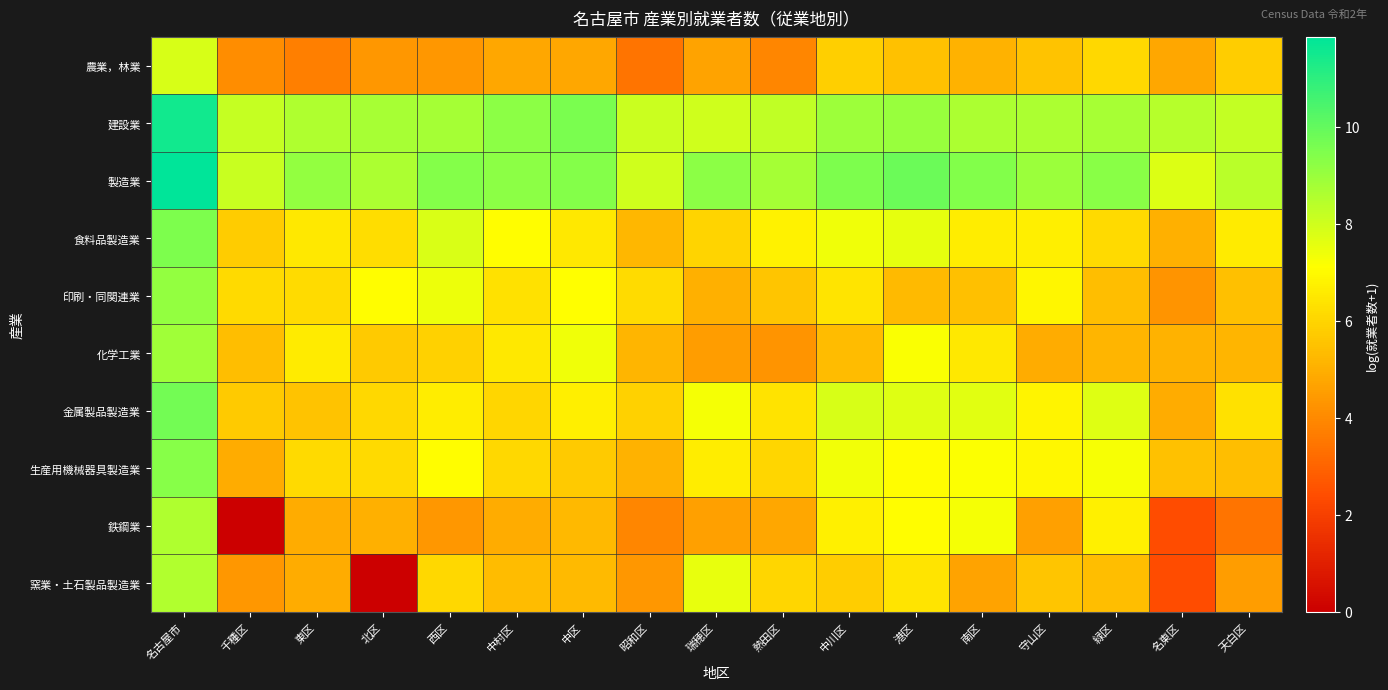

Which series has the largest total across all categories?

製造業